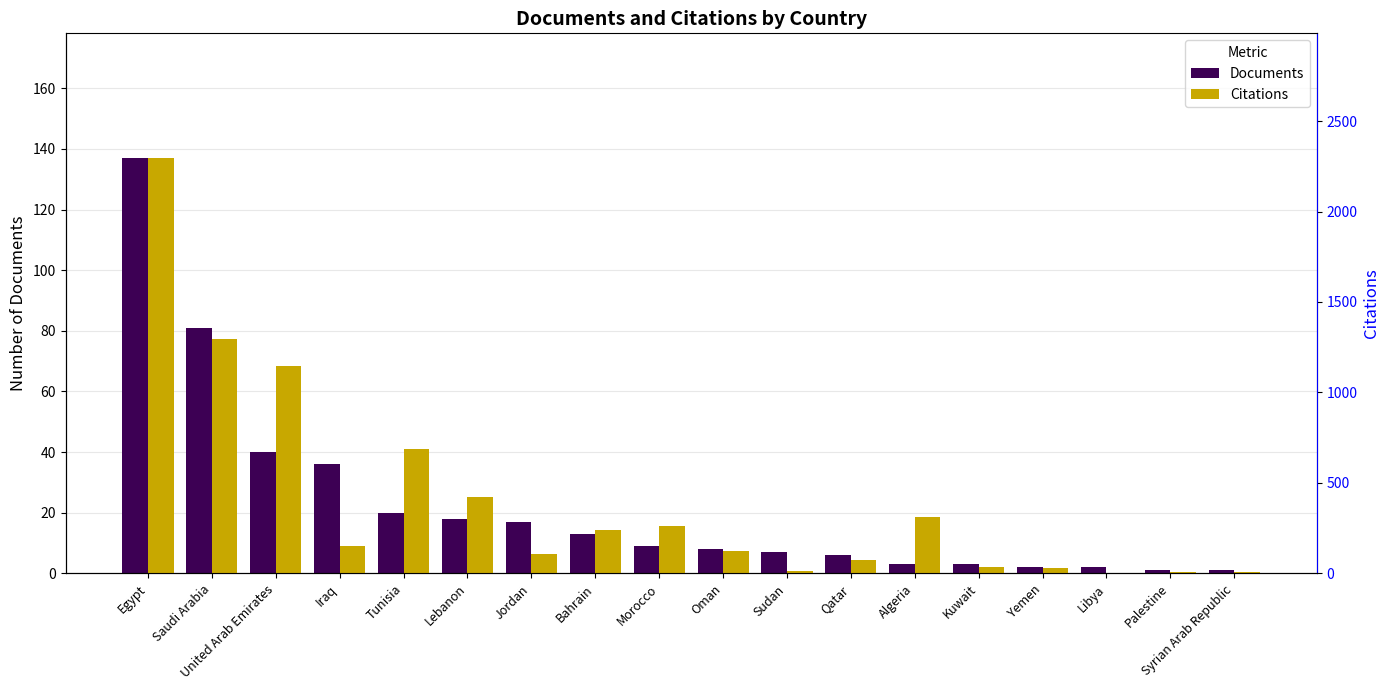

The value of Documents at Qatar is 6. True or false?

True